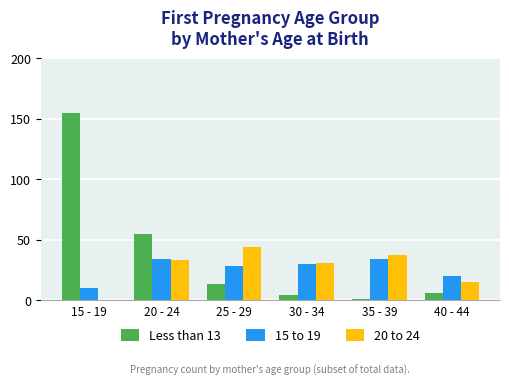

True or false: 20 to 24 has a value of 27 at 15 - 19.

False